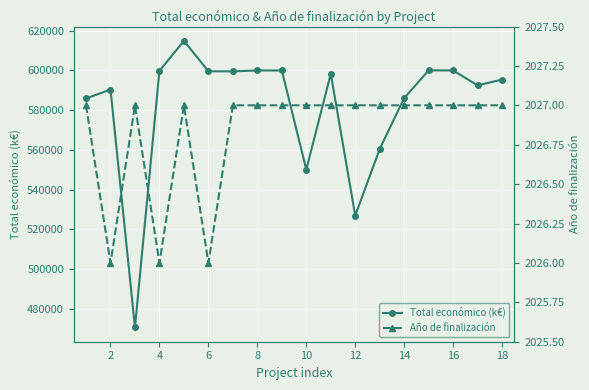

At which label is Total económico (k€) closest to 542791?

10